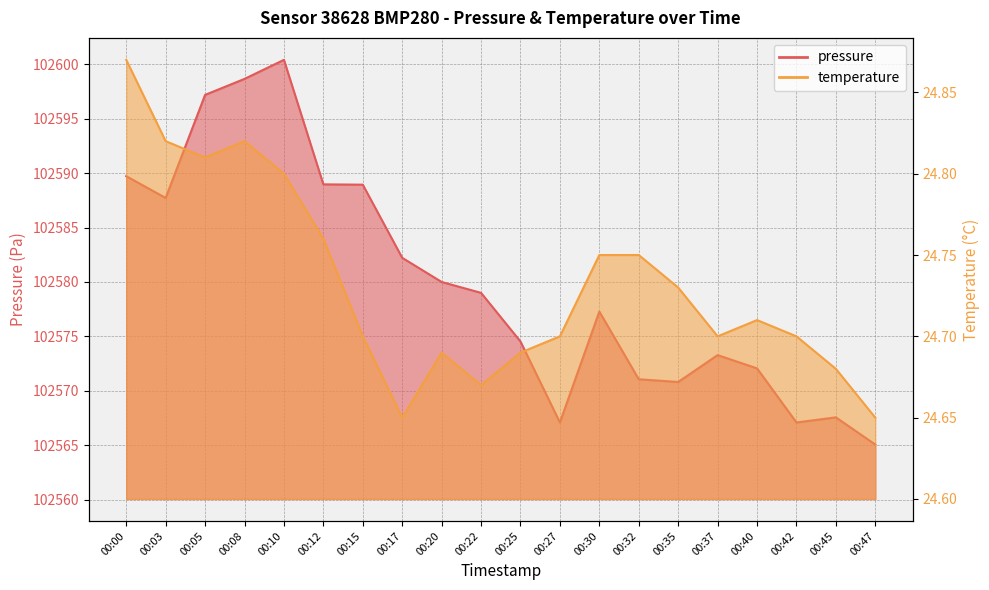

At which category does temperature reach its first local valley?

00:05